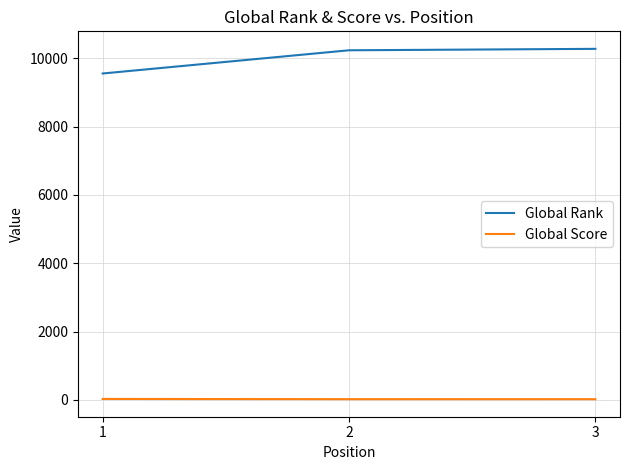

What is the sum of the Global Score values at 2 and 3?

35